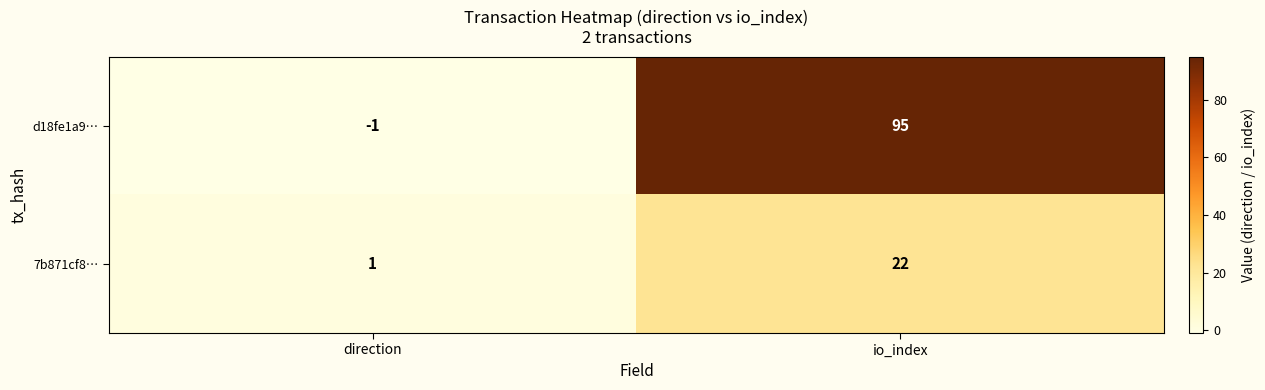

At which category is the sum across all series the highest?

io_index